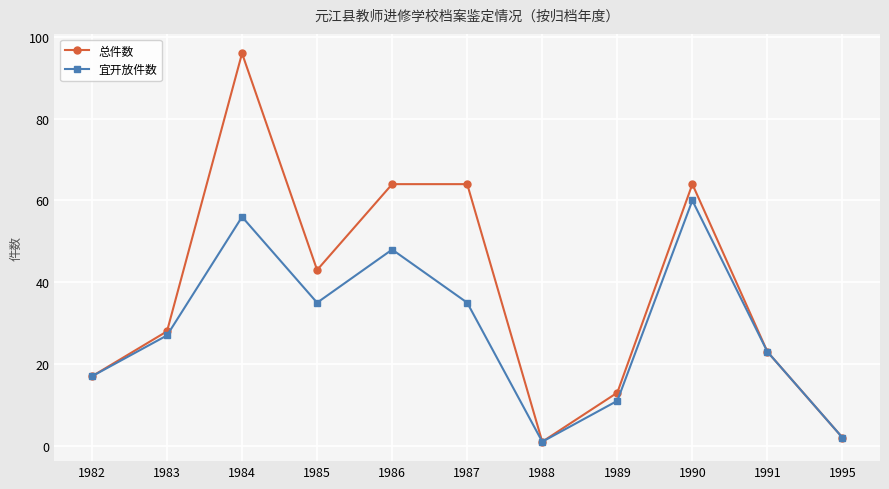

In 宜开放件数, how many points are lower than both neighbors (excluding endpoints)?

2